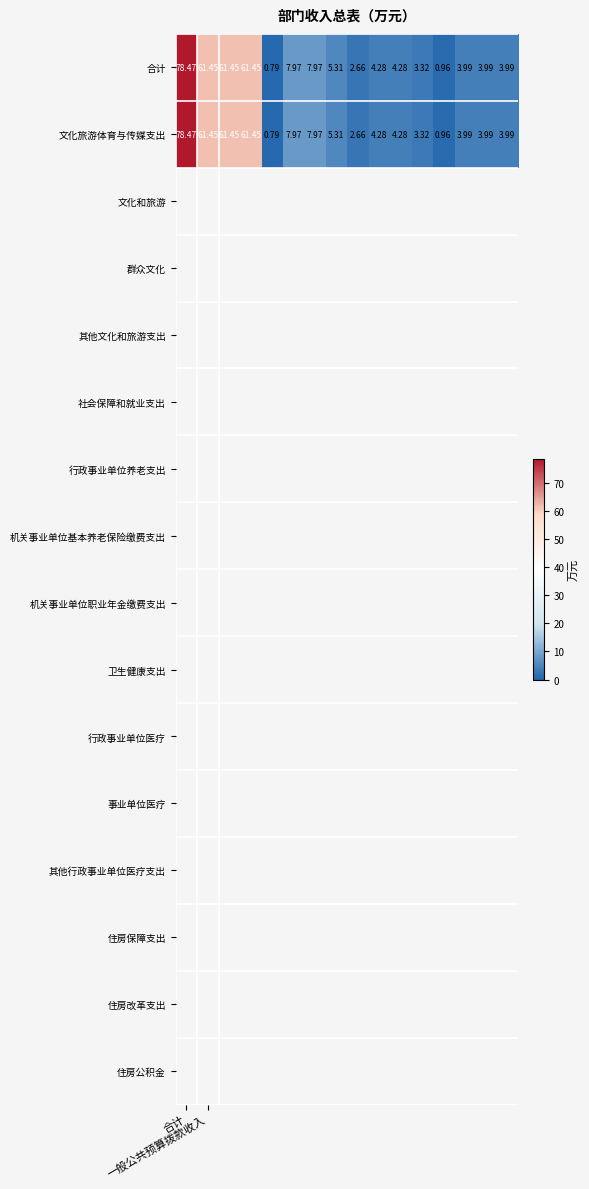

Which series has the largest range (max minus min)?

合计